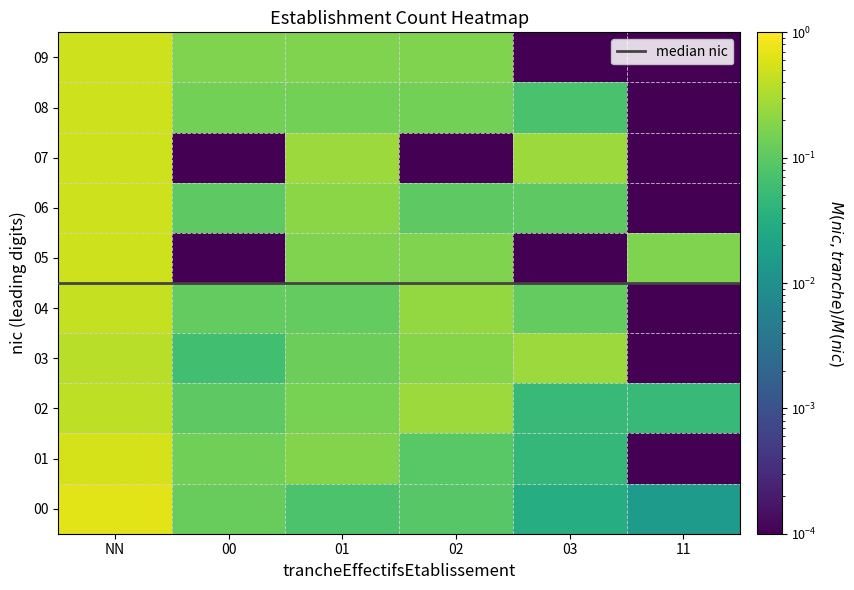

Reading left to right, list all the values displayed in this chart.

00: 0.7	0.1	0.1	0.1	0.0	0.0
01: 0.5	0.1	0.2	0.1	0.0	0.0
02: 0.4	0.1	0.1	0.2	0.1	0.1
03: 0.4	0.1	0.1	0.2	0.2	0.0
04: 0.4	0.1	0.1	0.2	0.1	0.0
05: 0.5	0.0	0.2	0.2	0.0	0.2
06: 0.5	0.1	0.2	0.1	0.1	0.0
07: 0.5	0.0	0.2	0.0	0.2	0.0
08: 0.5	0.1	0.1	0.1	0.1	0.0
09: 0.5	0.2	0.2	0.2	0.0	0.0